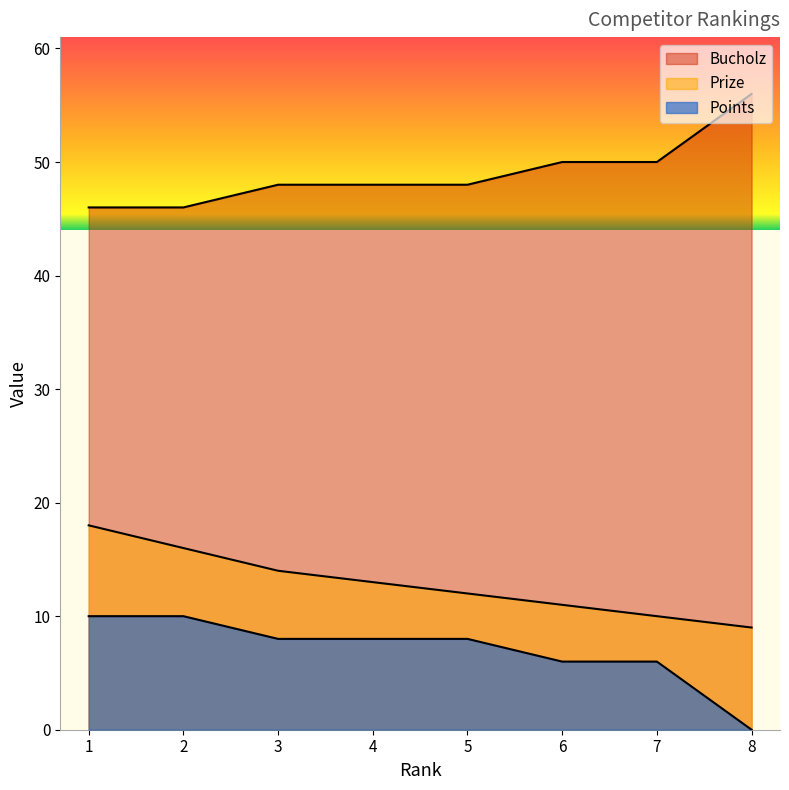

At which label does Points reach its peak?

8